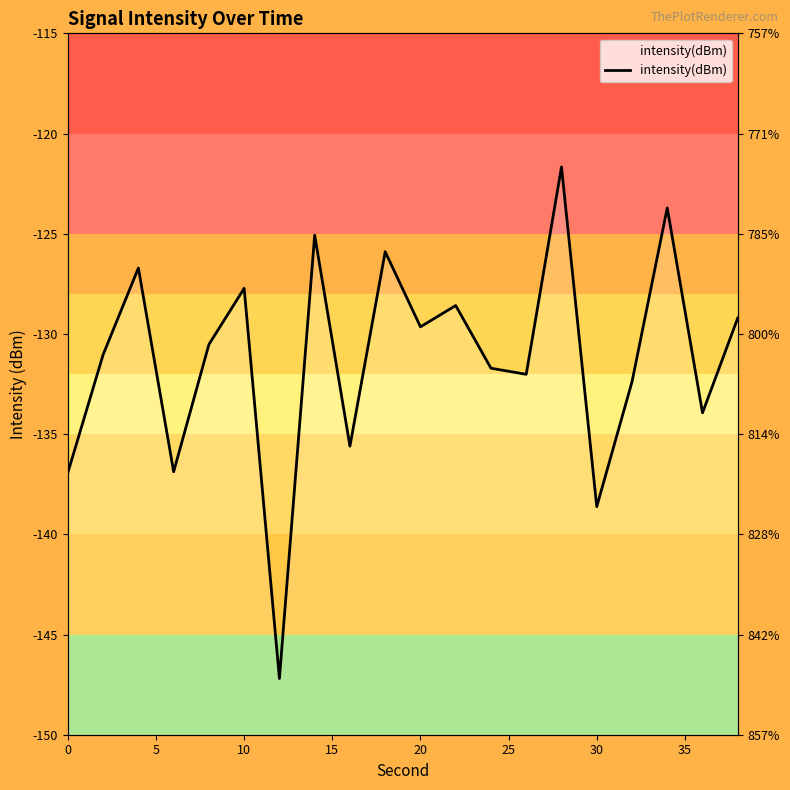

True or false: the data has more than 2 interior local peaks.

True